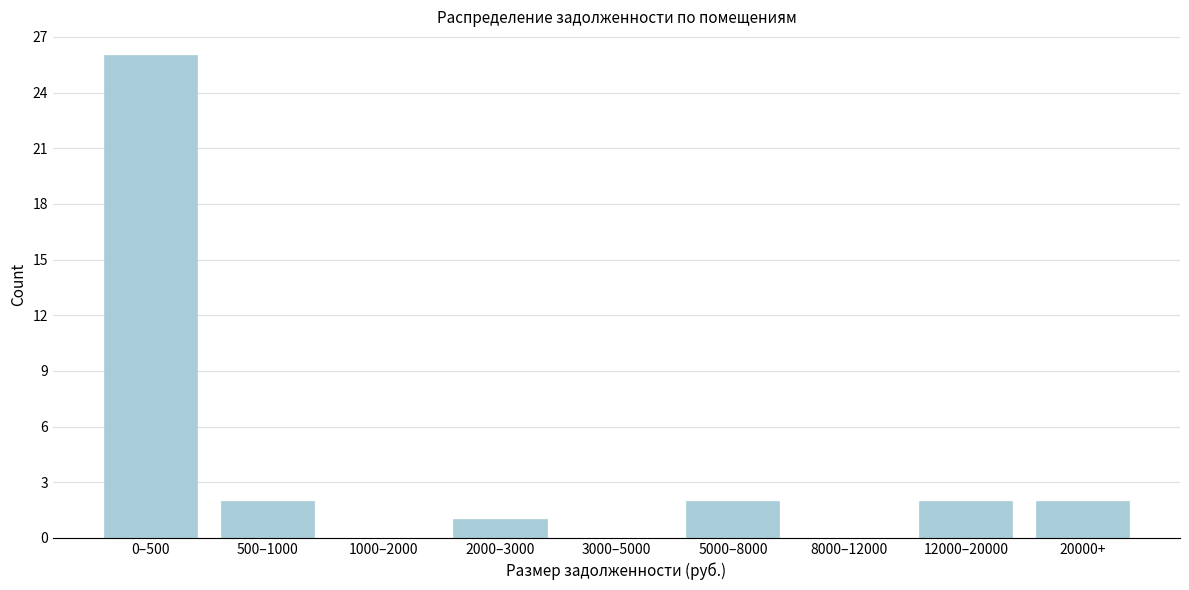

Reading right to left, what are all the values shown in this chart?

20000+=2	12000–20000=2	8000–12000=0	5000–8000=2	3000–5000=0	2000–3000=1	1000–2000=0	500–1000=2	0–500=26